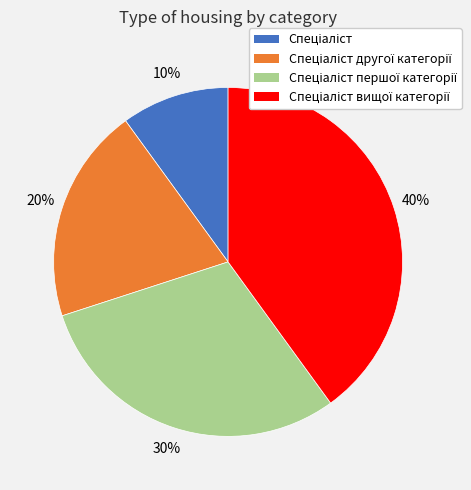

Is there any slice that represents more than half of the pie?

No